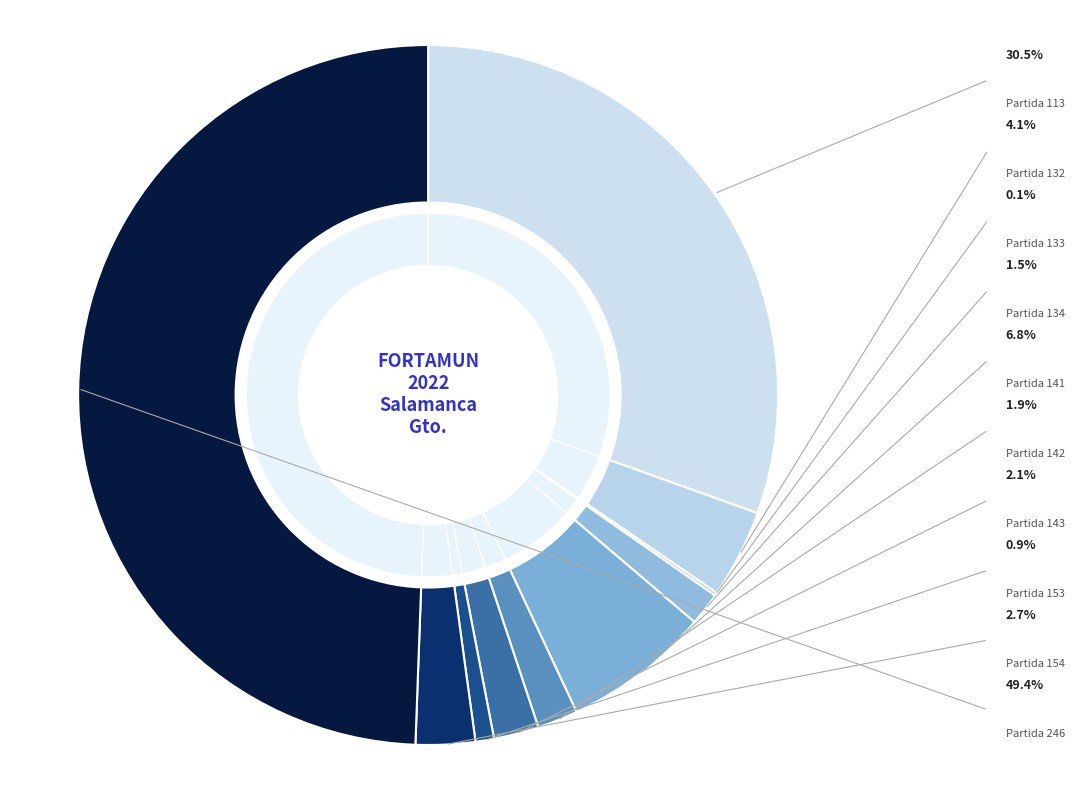

Rank the categories by value from lowest to highest.

133, 153, 134, 142, 143, 154, 132, 141, 113, 246